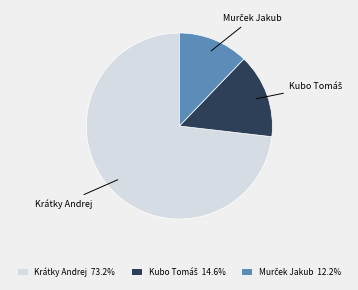

How many slices are in this pie chart?

3